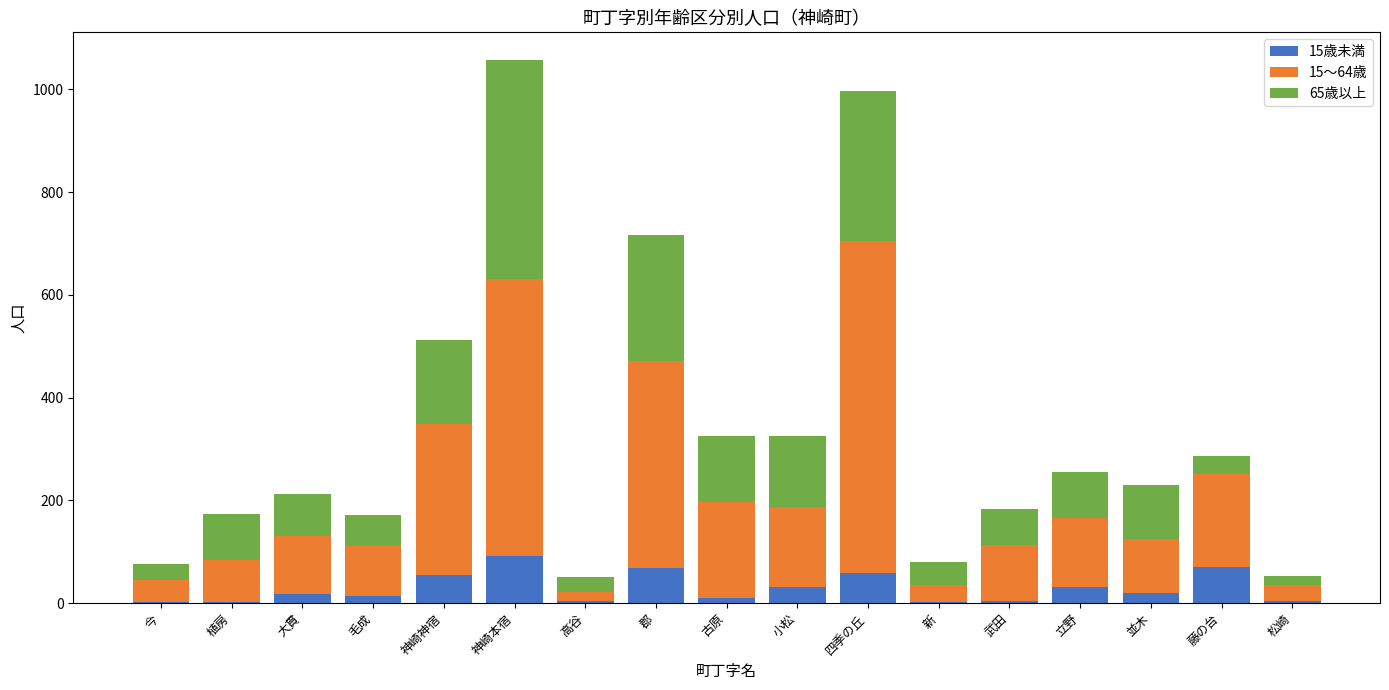

What is the total value across all series at 四季の丘?

996